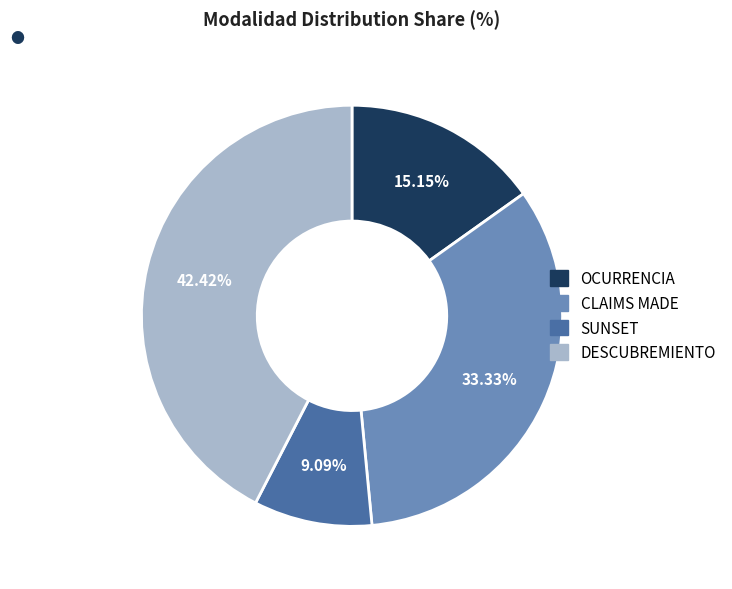

Between OCURRENCIA and CLAIMS MADE, which is larger?

CLAIMS MADE